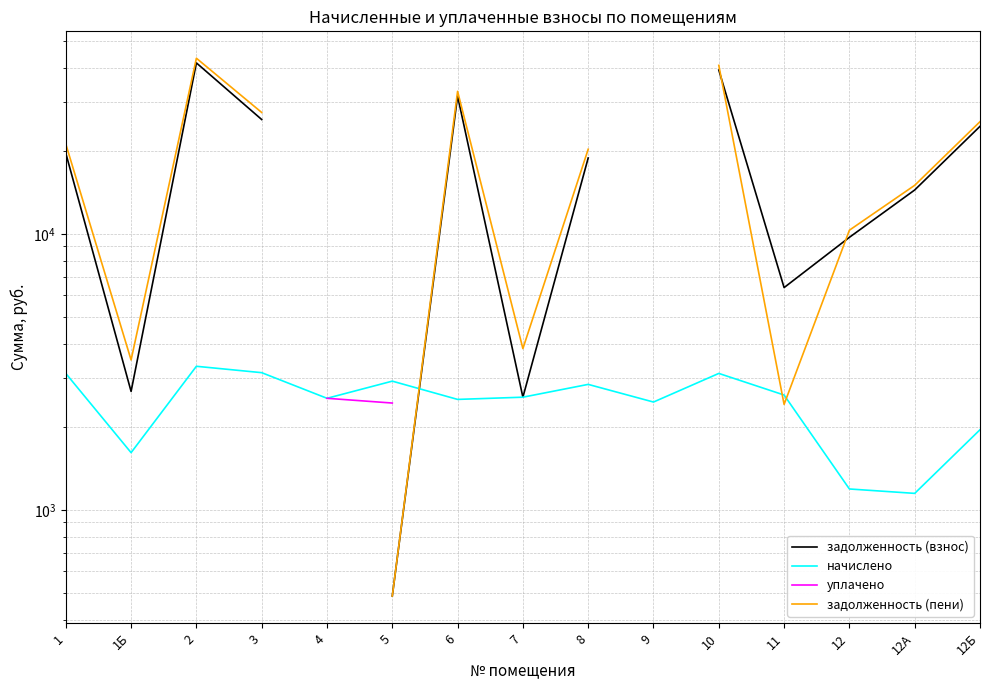

How many intersections are there between задолженность (взнос) and начислено?

1